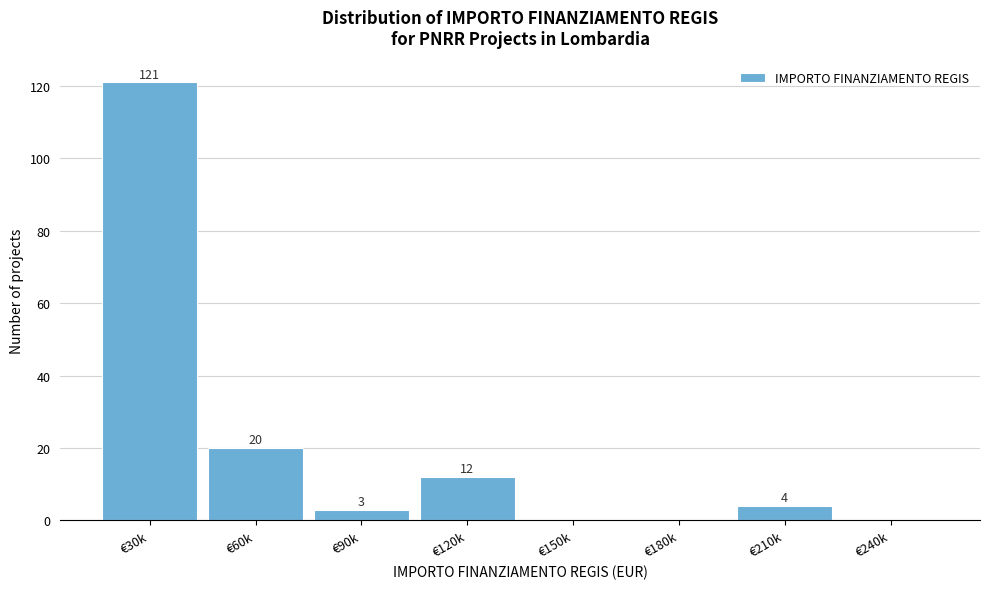

Reading left to right, list all the values displayed in this chart.

€30k=121	€60k=20	€90k=3	€120k=12	€150k=0	€180k=0	€210k=4	€240k=0